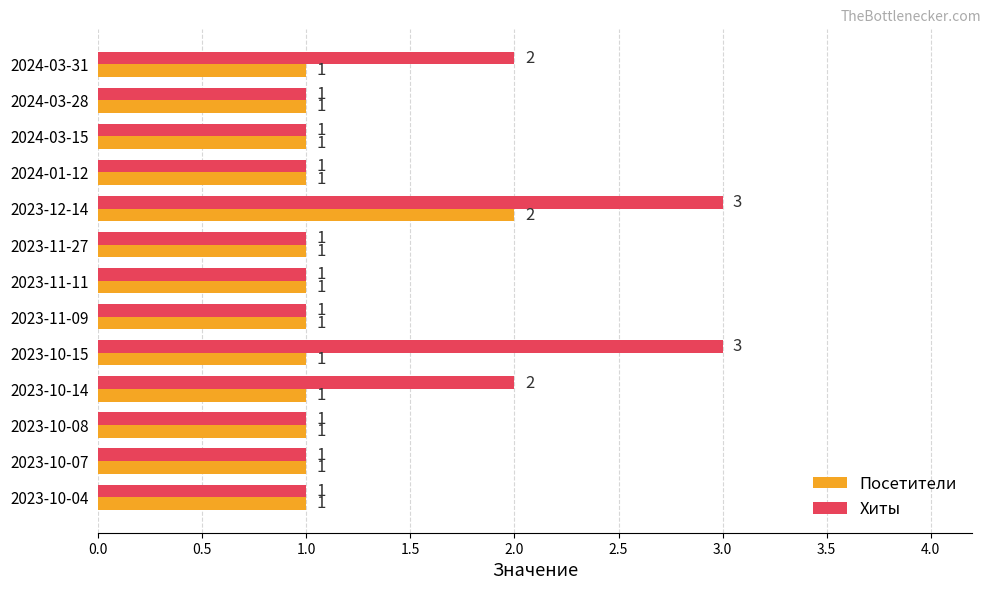

What is the sum of all Хиты values?

19